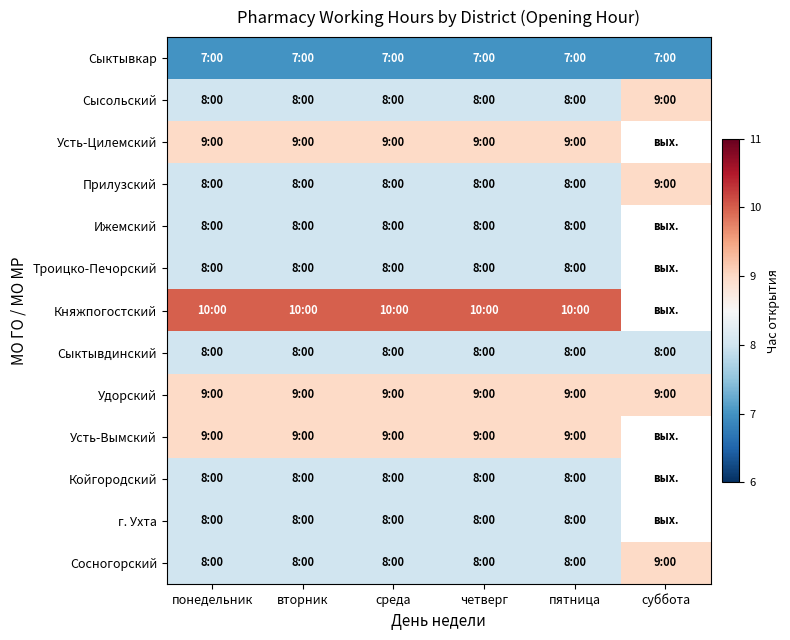

Which has a higher value, понедельник or вторник?

понедельник